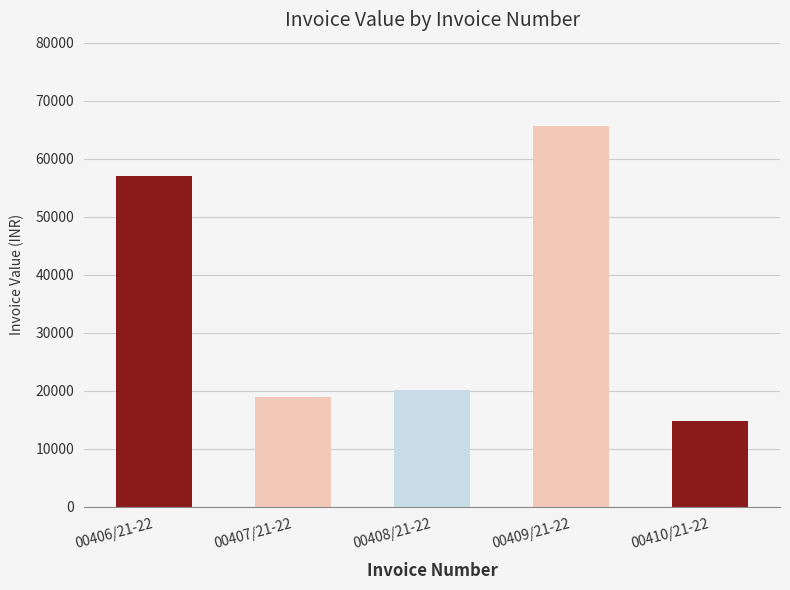

Reading left to right, extract all data points from this chart.

00406/21-22=57093.1	00407/21-22=18984.0	00408/21-22=20160.0	00409/21-22=65702.3	00410/21-22=14749.5